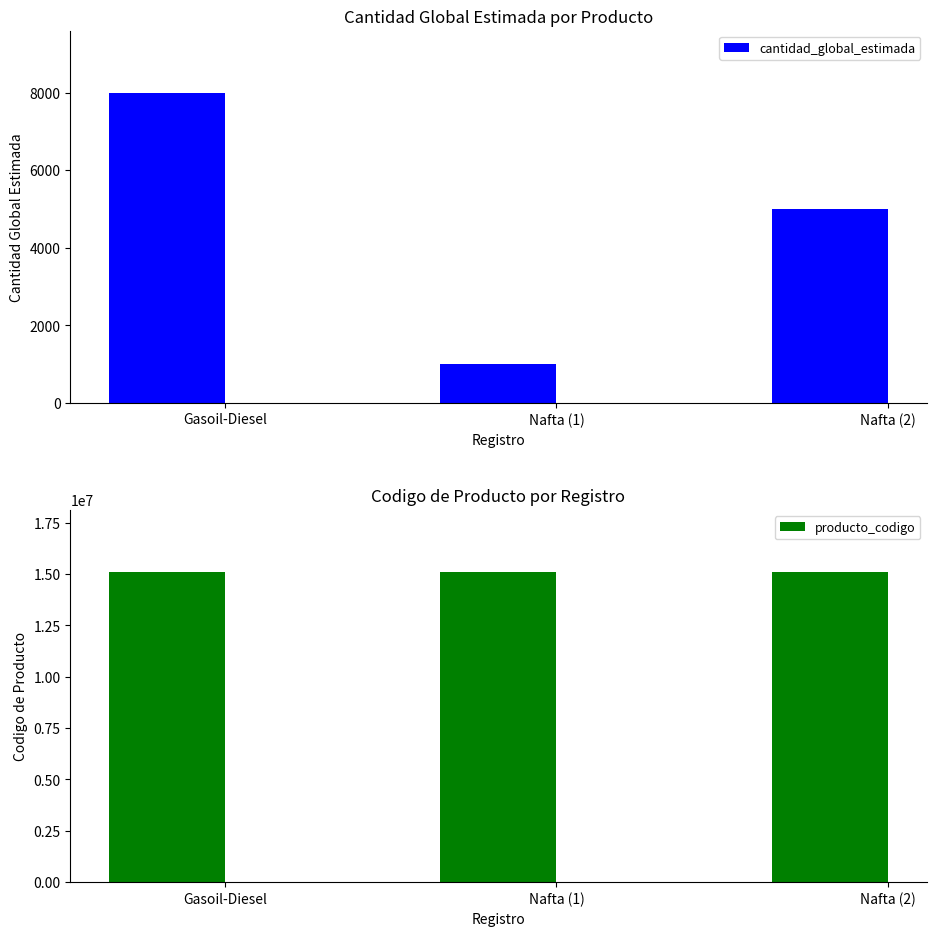

What position from the right is Gasoil-Diesel?

3